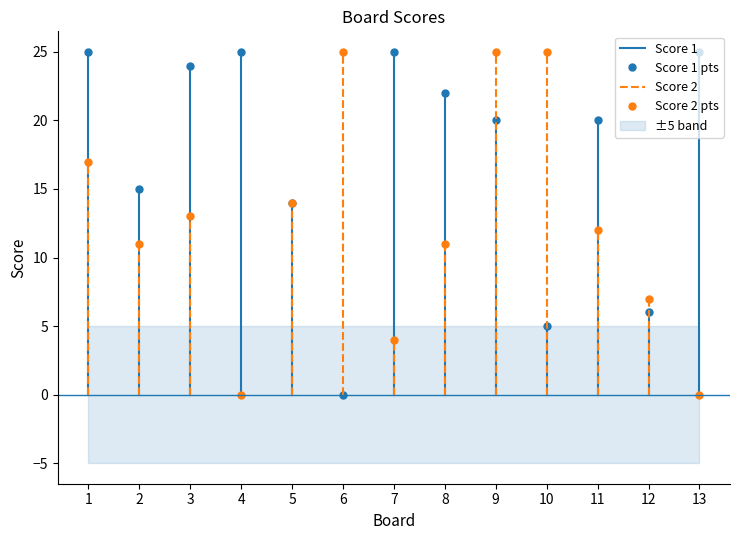

What is the value of the Score 1 point at the 10th from the left?

5